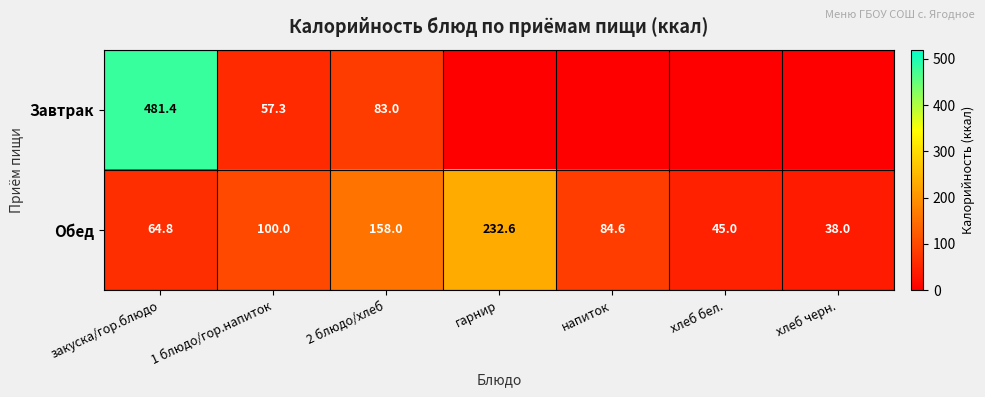

What is the greatest value displayed?

481.4